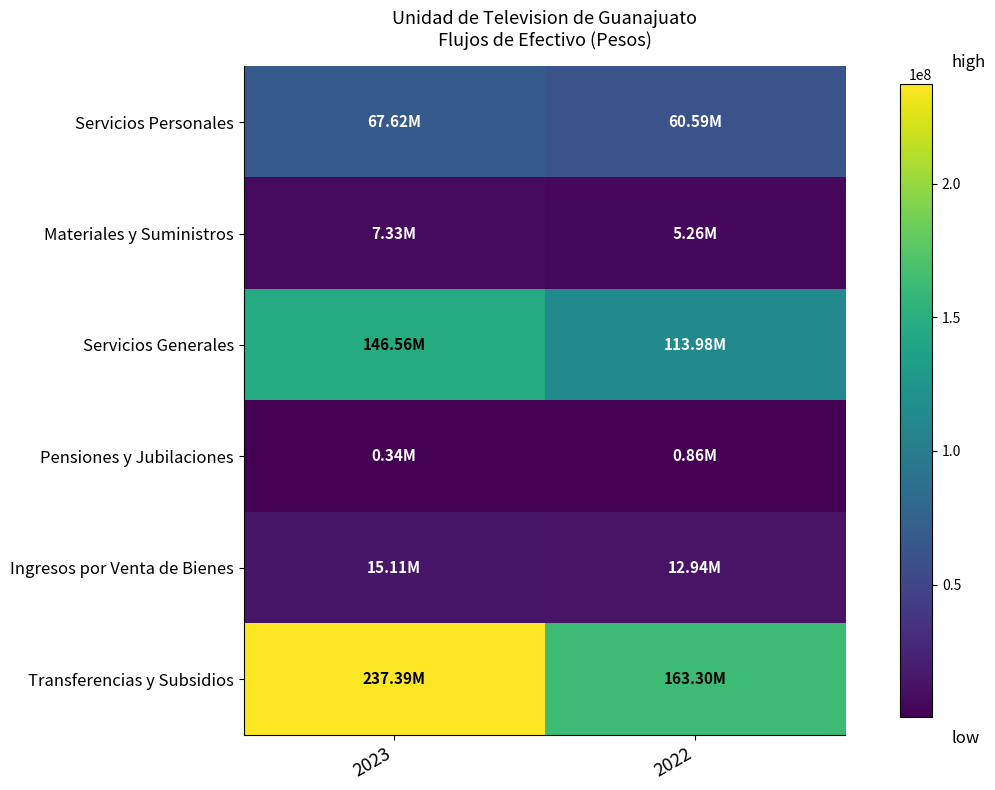

How many categories are shown in the chart?

2